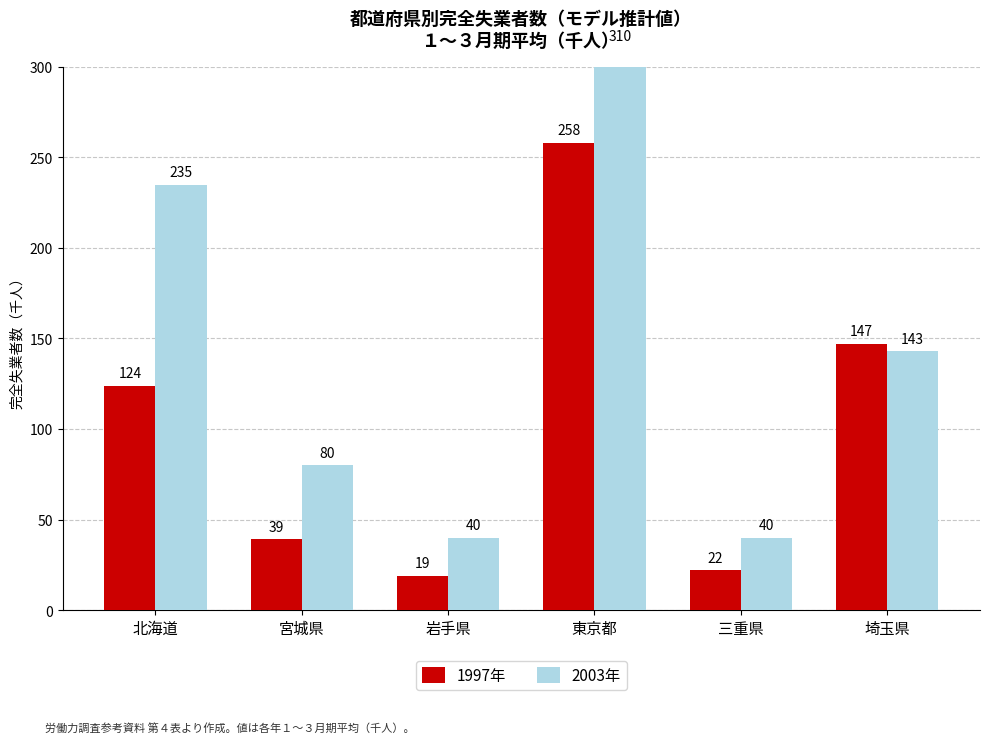

What value does the 2003年 series have at 三重県?

40